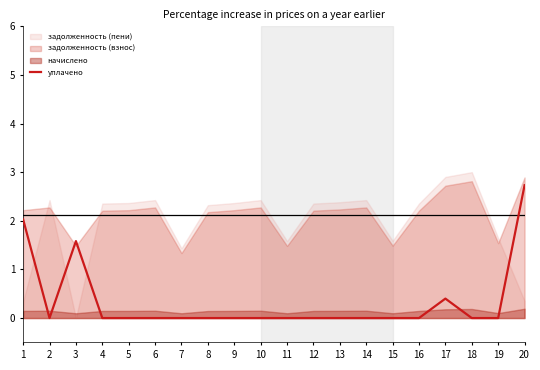

Rank the categories by value from highest to lowest.

20, 1, 3, 17, 2, 4, 5, 6, 7, 8, 9, 10, 11, 12, 13, 14, 15, 16, 18, 19